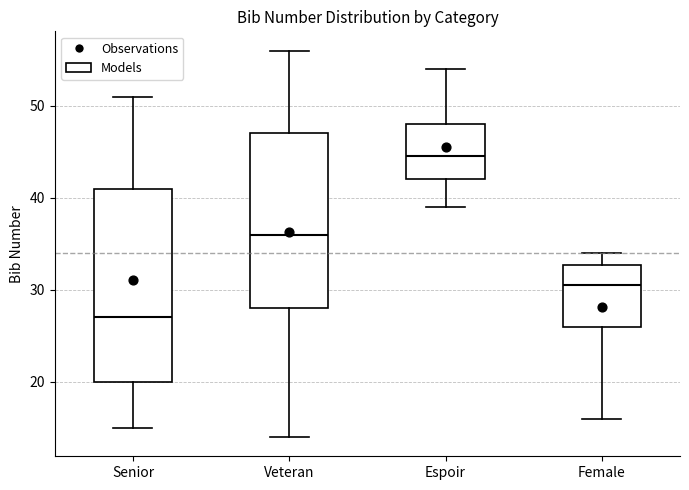

Reading left to right, transcribe this box plot: for each box, give where its median line is, the range the box spans, and where its two whiskers end, as read against the y-axis. The values are not printed on the chart, so give them approximately, as read against the axis.

Senior: median 27, box 20 to 41, whiskers 15 to 51
Veteran: median 36, box 28 to 47, whiskers 14 to 56
Espoir: median 45, box 42 to 48, whiskers 39 to 54
Female: median 31, box 26 to 33, whiskers 16 to 34